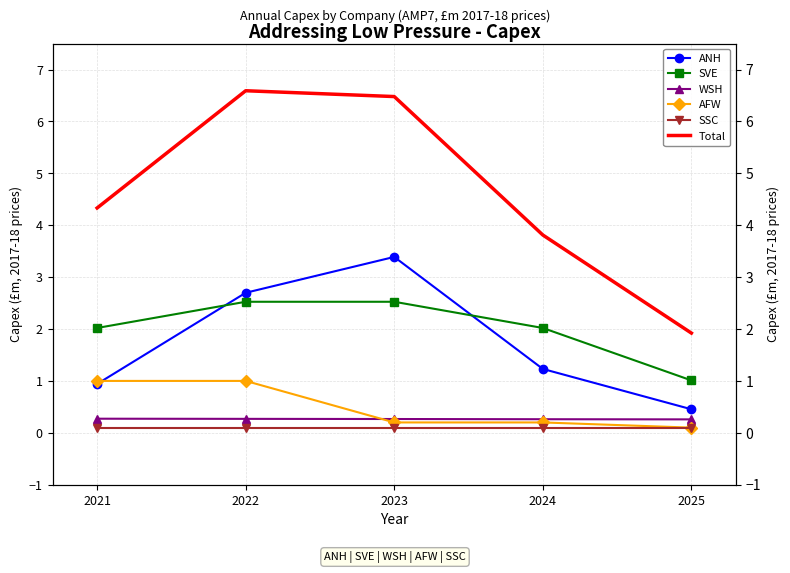

What is the spread (max minus min) of values at 2023?

6.4